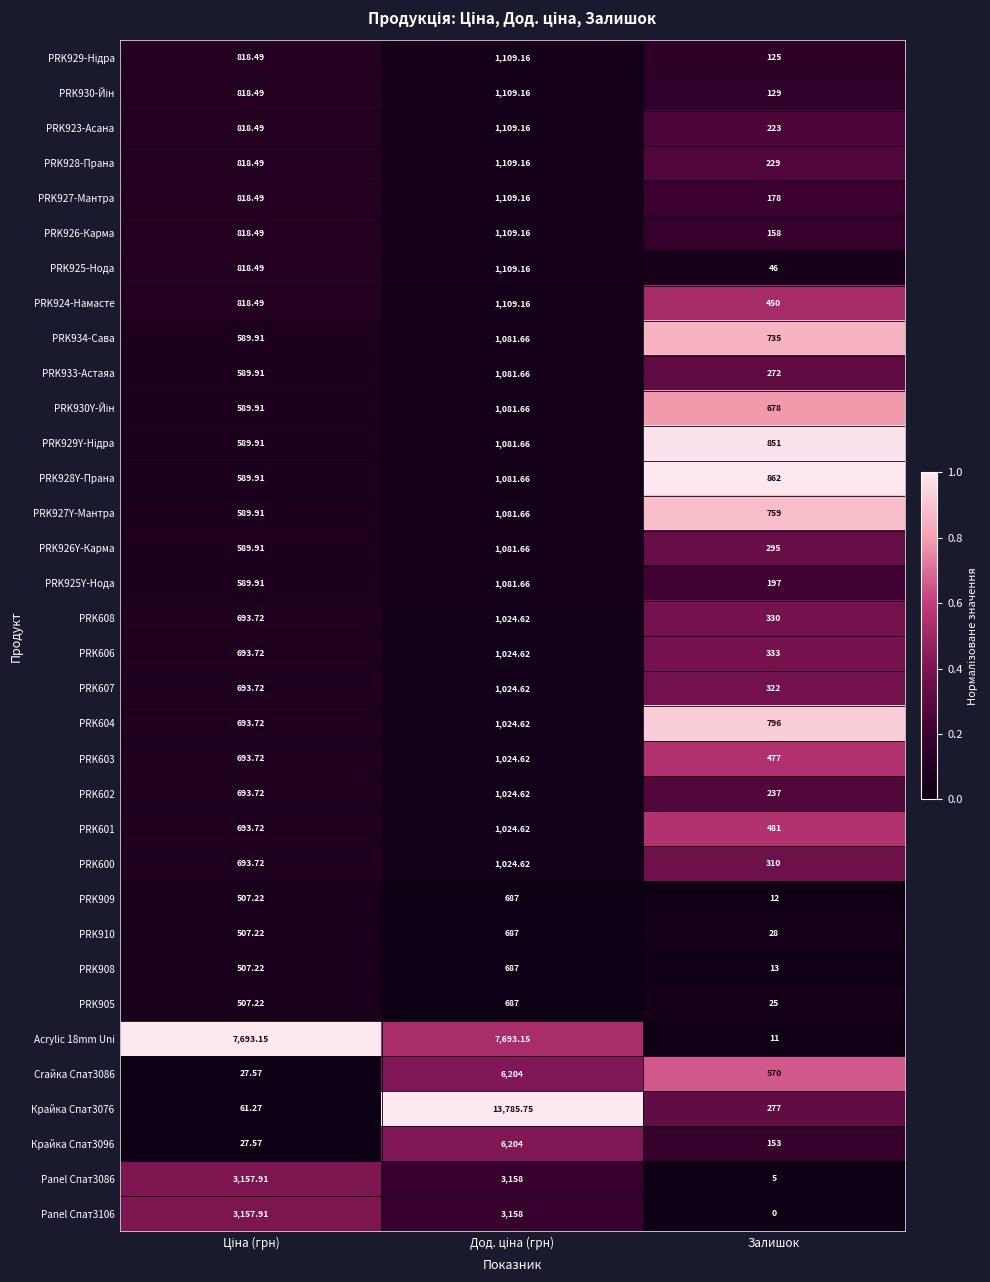

Which category has the lowest value across all series?

Залишок